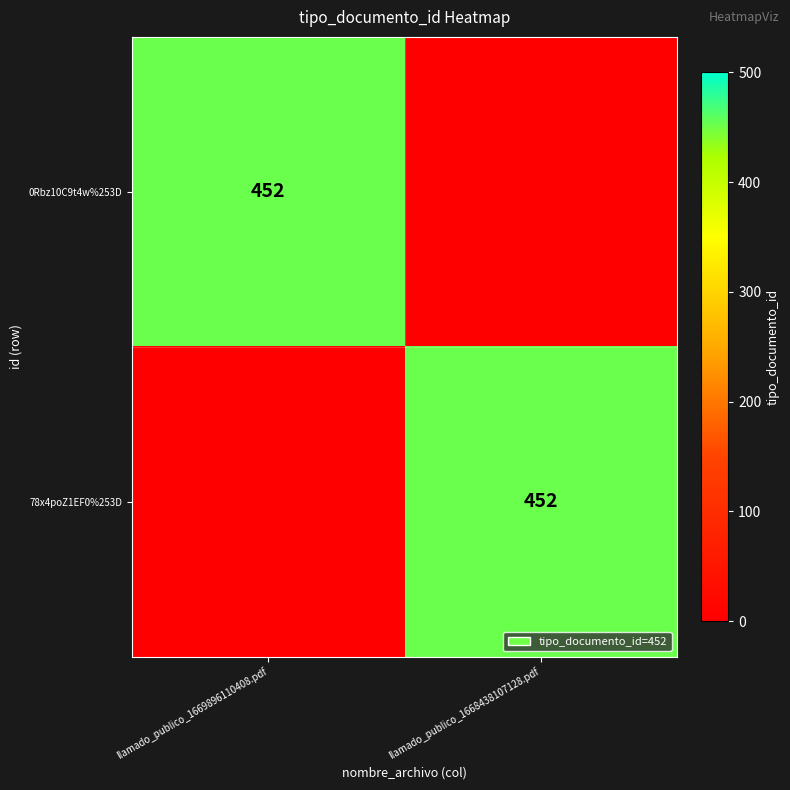

Is it true that 78x4poZ1EF0%253D equals 452 at llamado_publico_1668438107128.pdf?

True